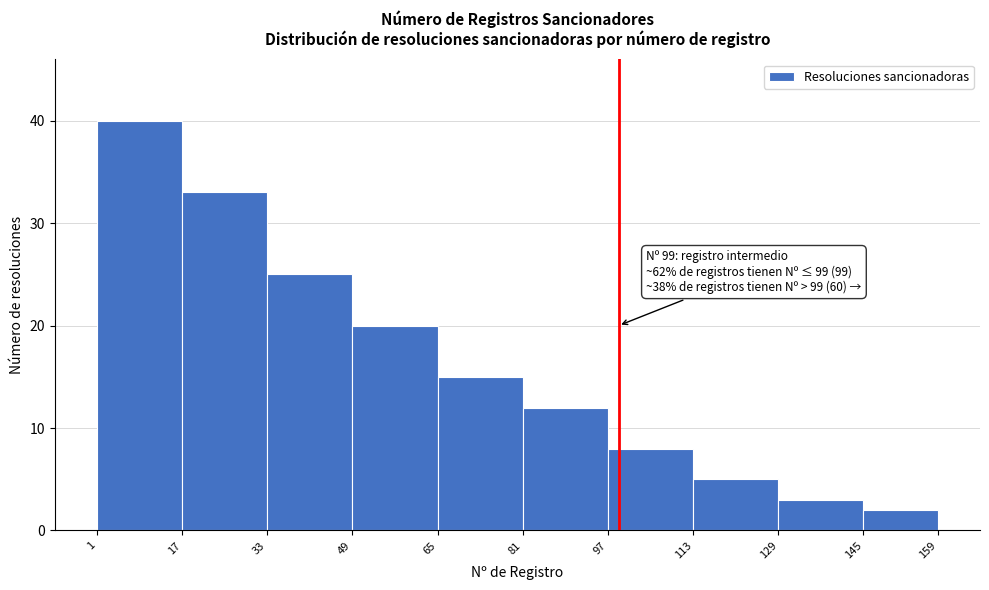

Over which range of the x-axis is the bar tallest?

1 to 17